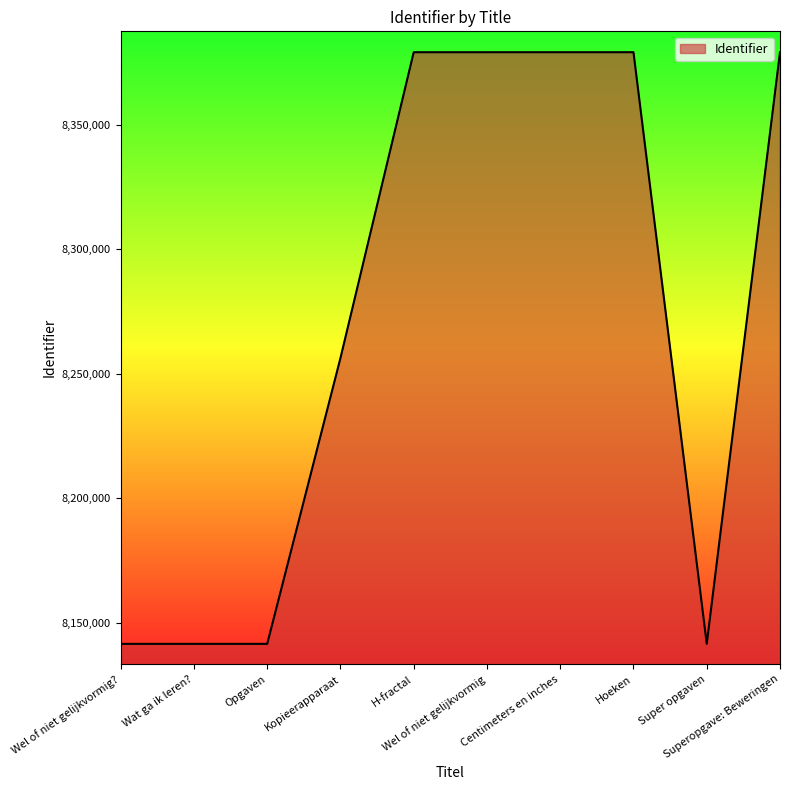

What is the greatest value displayed?

8379085